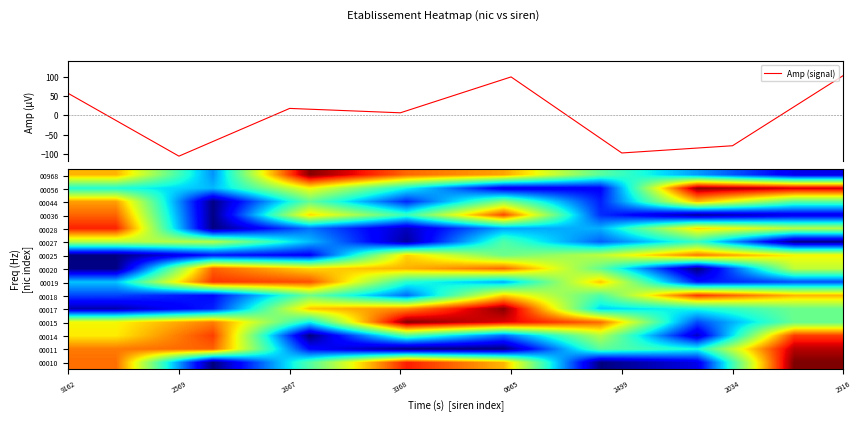

What is the maximum value for Amp (signal)?

103.0